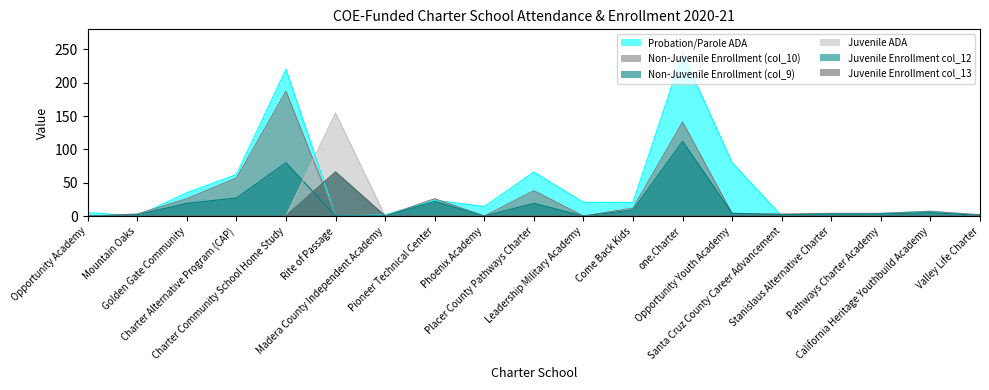

Between Leadership Military Academy and Opportunity Youth Academy, which is larger?

Opportunity Youth Academy